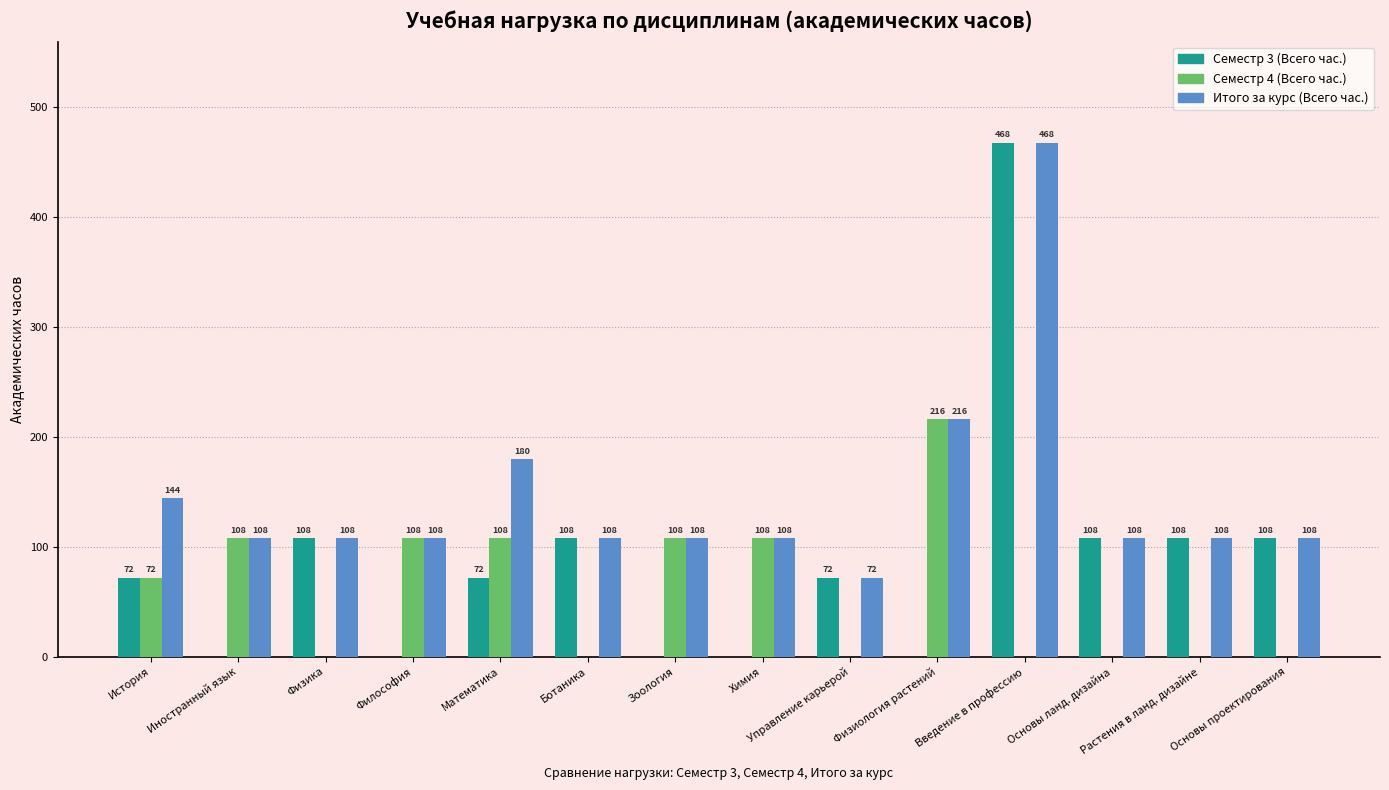

Where does the Итого за курс (Всего час.) series first go above 108?

История